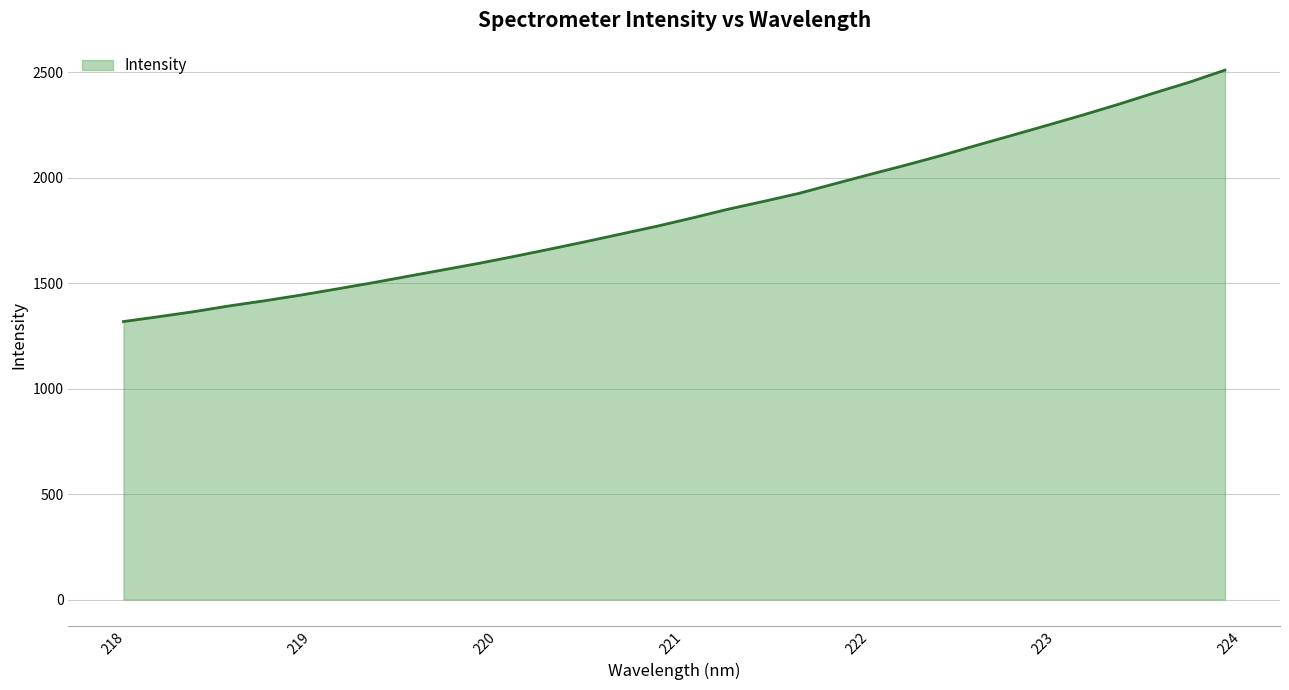

What is the minimum value shown in the chart?

1318.1